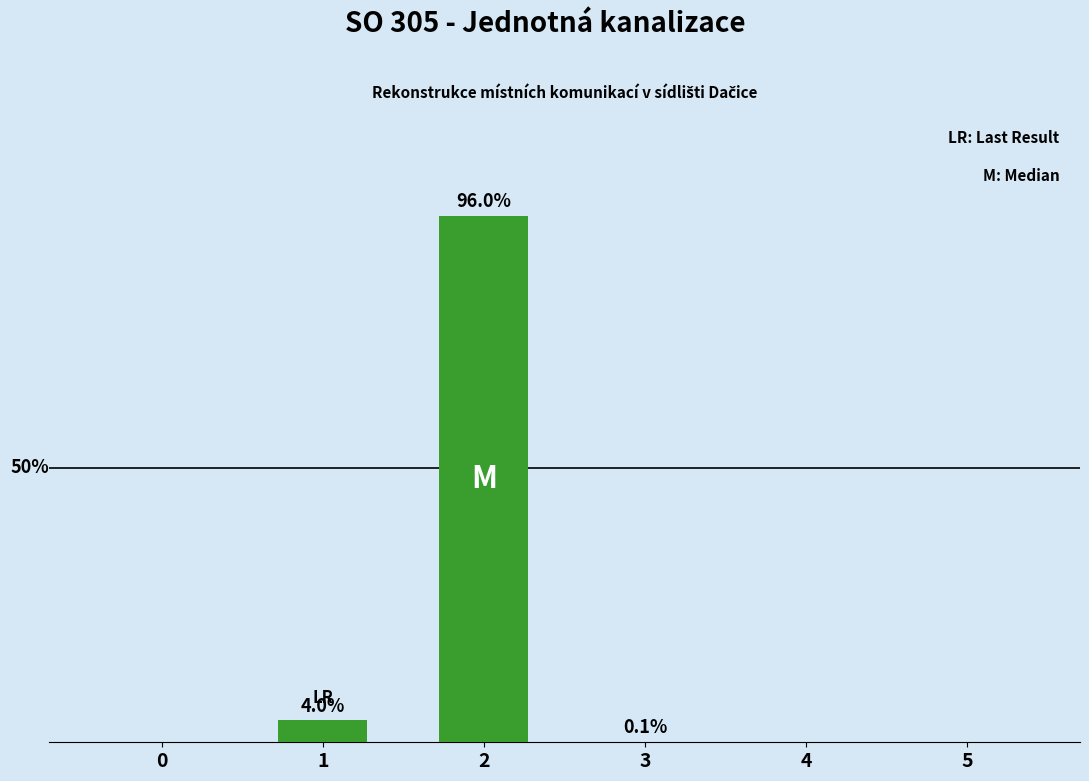

Are the bars horizontal?

No